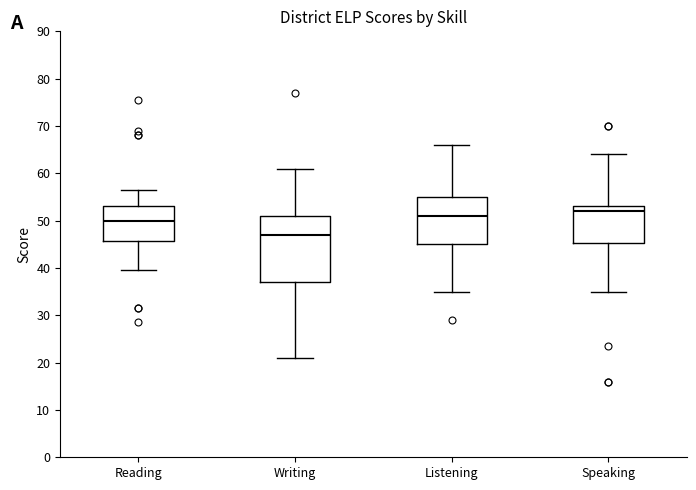

Which box is the tallest, from its lower edge to its upper edge?

Writing